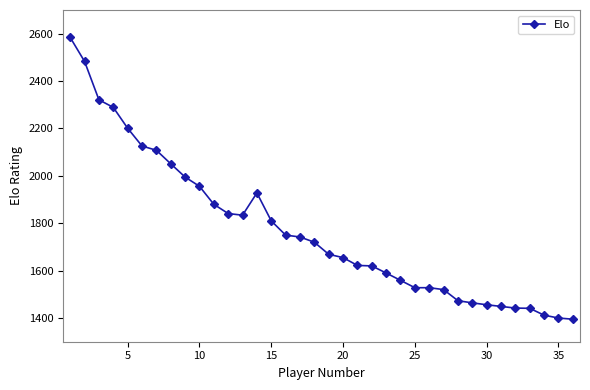

What is the value of the 35th point from the left?

1400